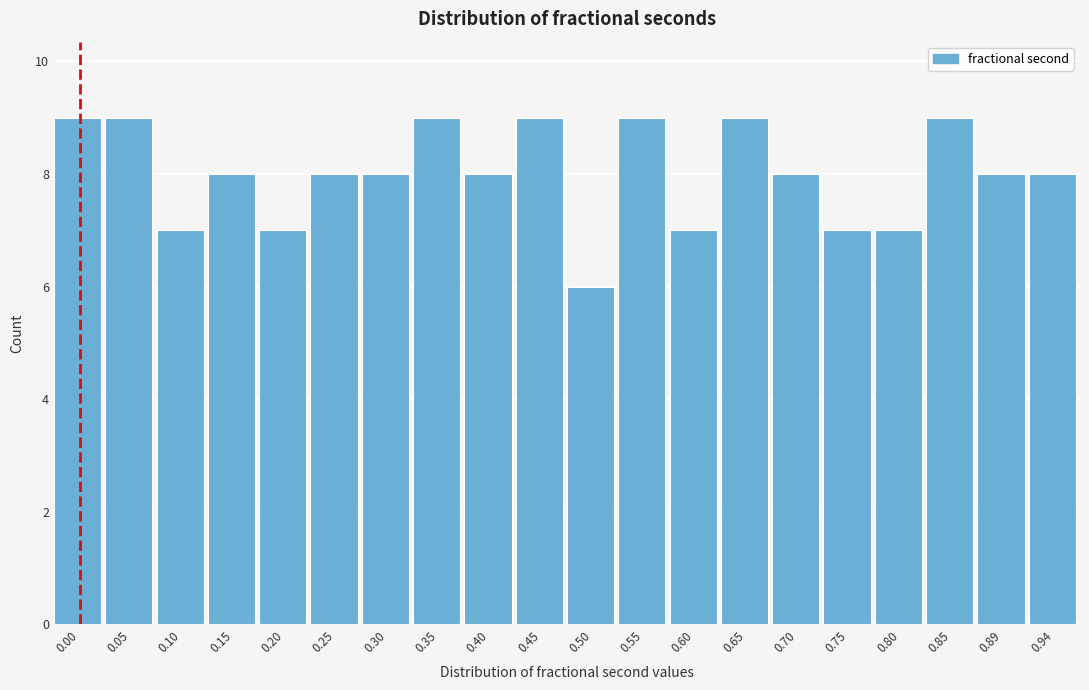

Reading left to right, transcribe all the data shown in this chart.

0.00=9	0.05=9	0.10=7	0.15=8	0.20=7	0.25=8	0.30=8	0.35=9	0.40=8	0.45=9	0.50=6	0.55=9	0.60=7	0.65=9	0.70=8	0.75=7	0.80=7	0.85=9	0.89=8	0.94=8